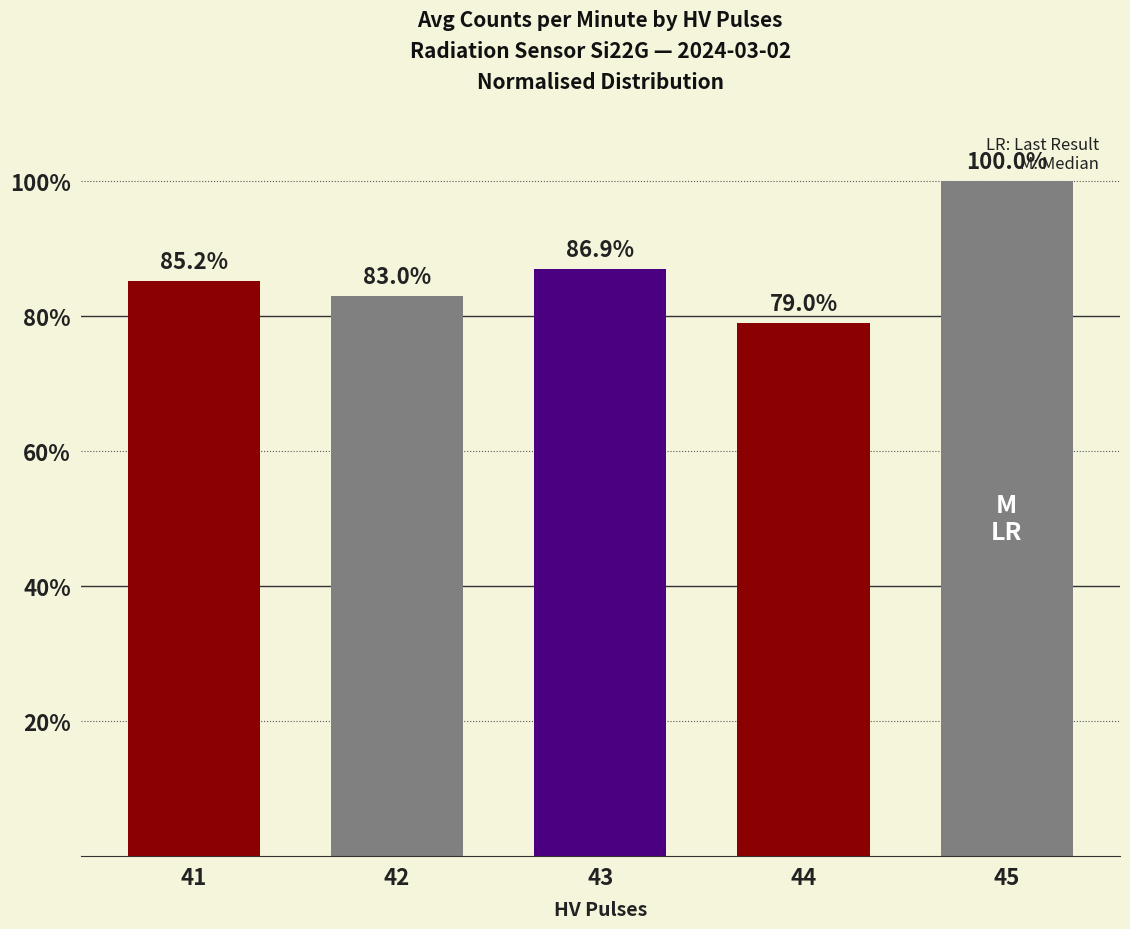

Where does the data first go above 85?

41